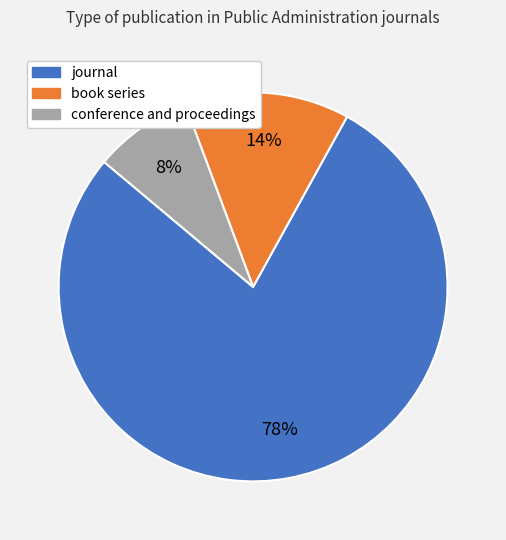

What percentage is the conference and proceedings slice, to the nearest percent?

8%